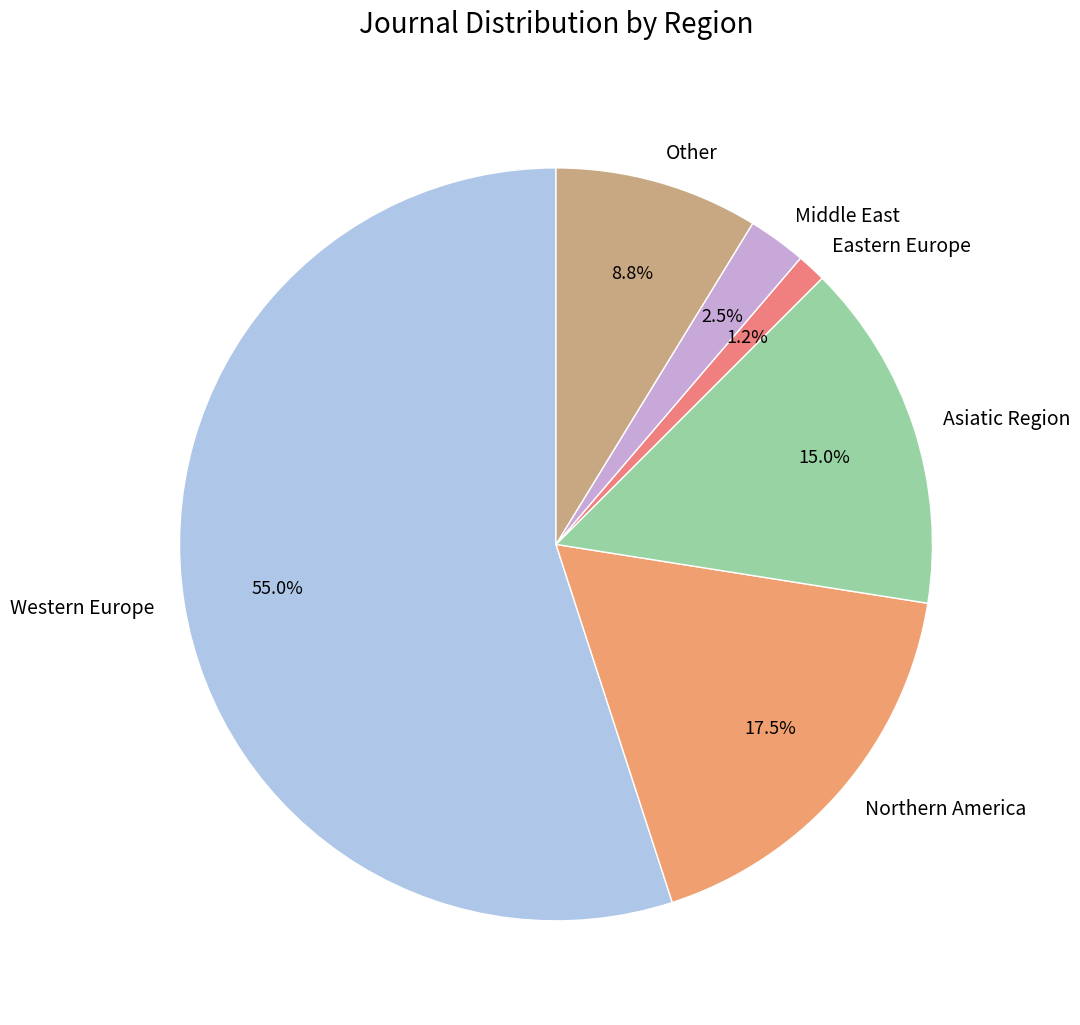

To the nearest percent, what is the combined percentage of Western Europe and Northern America?

72%